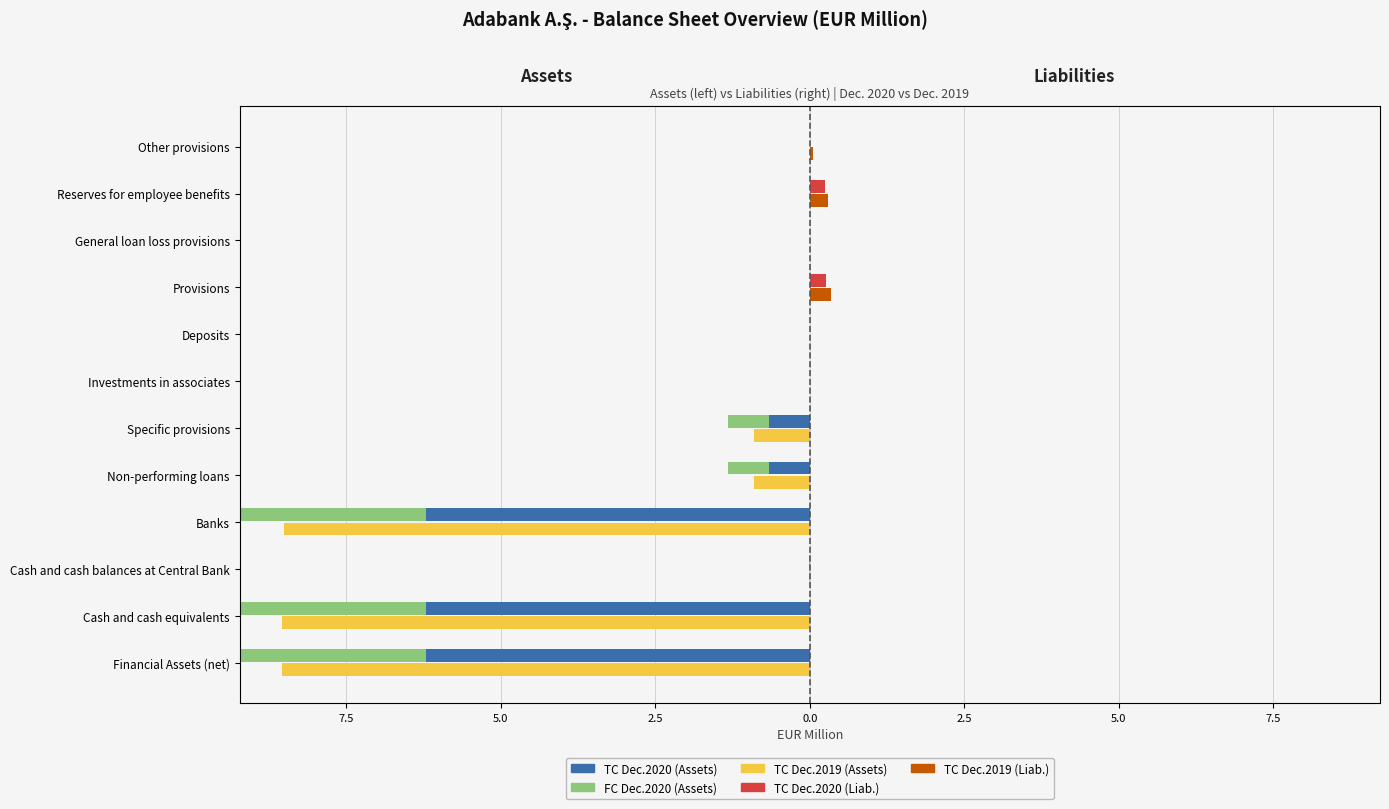

How many data points does each series have?

12